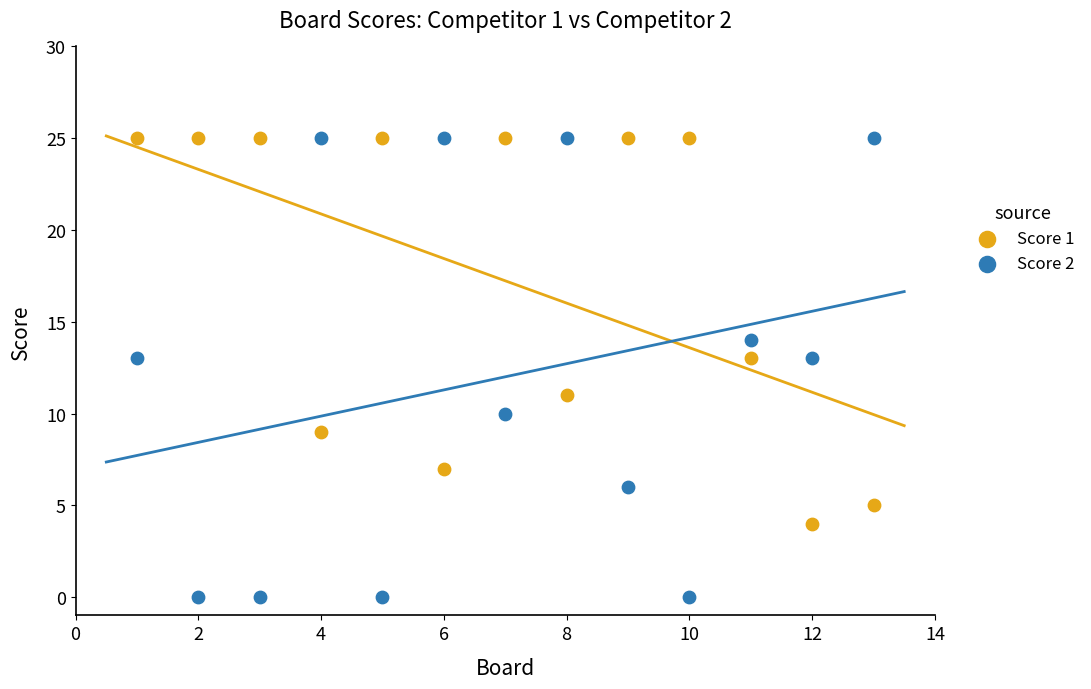

What is the X range (max minus min) for the scatter plot?

12